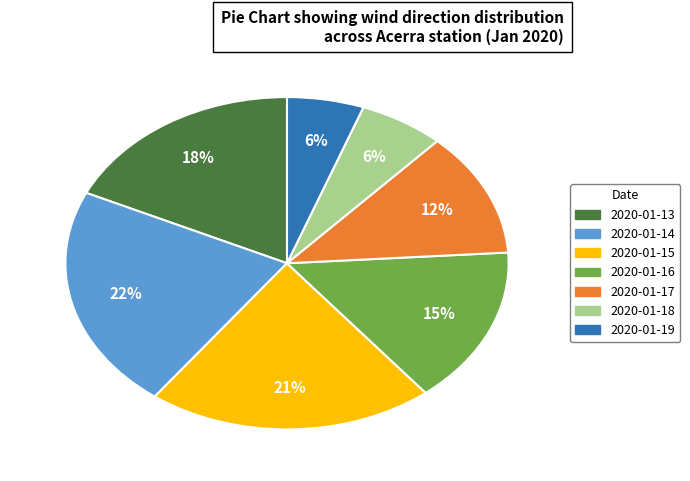

What is the total percentage of 2020-01-17 and 2020-01-15?

33.1%